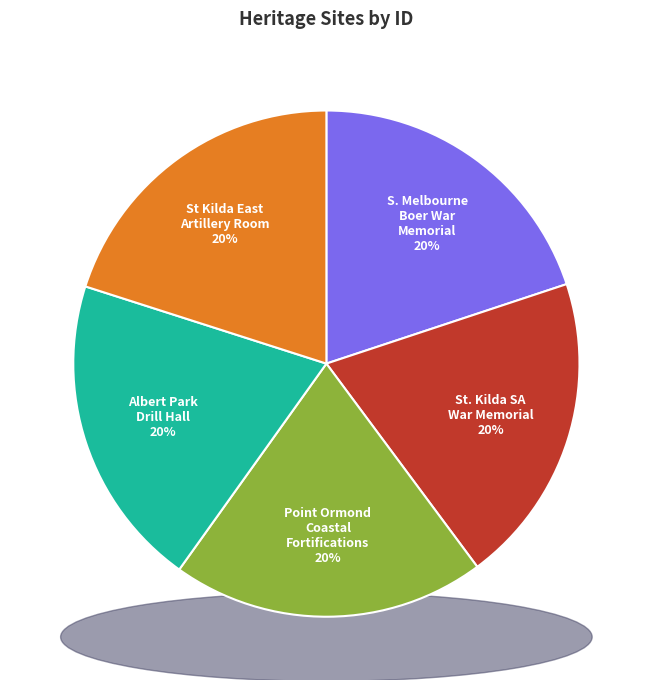

The Albert Park Infantry Drill Hall slice represents 15% of the pie. True or false?

False